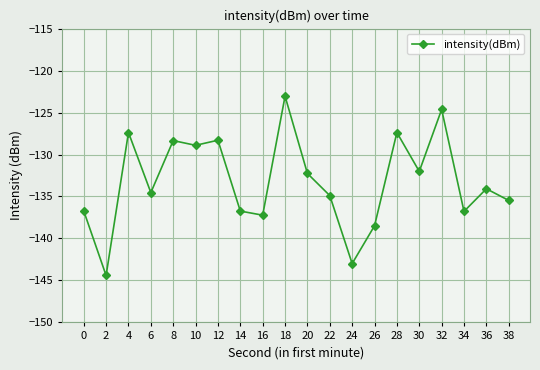

At which category does the chart reach its peak across all series?

18